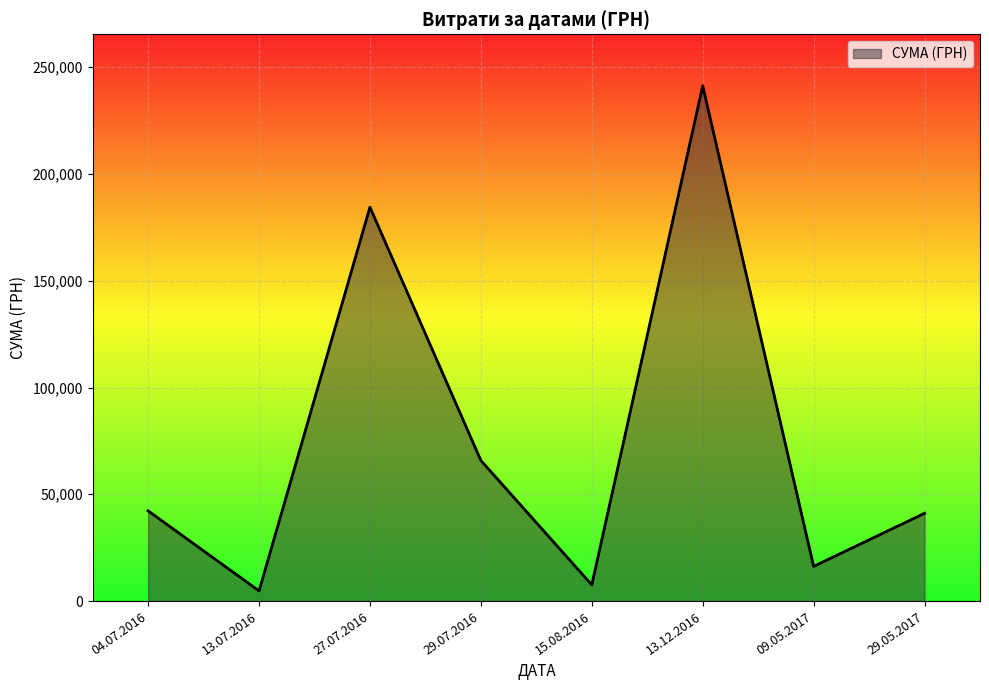

The value at 09.05.2017 is 16250.0. True or false?

True